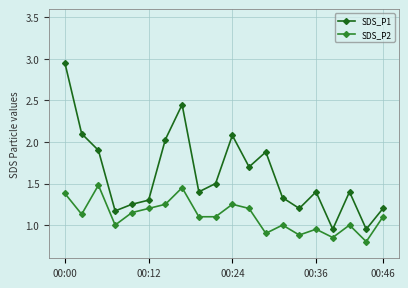

What is the value of the SDS_P2 point at the 4th from the left?

1.0